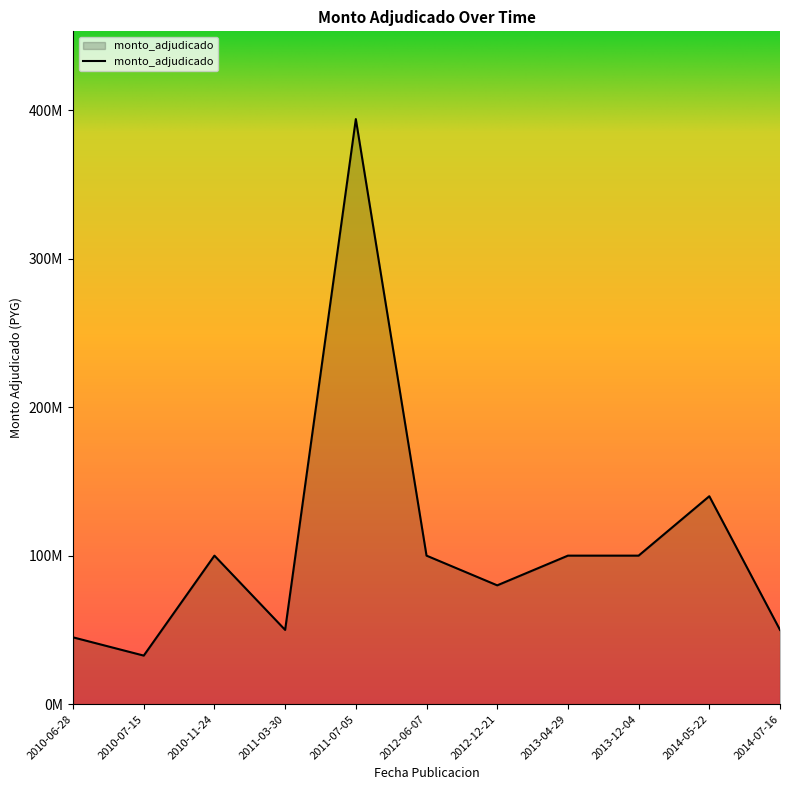

True or false: the data shows 41039948 at 2013-04-29.

False